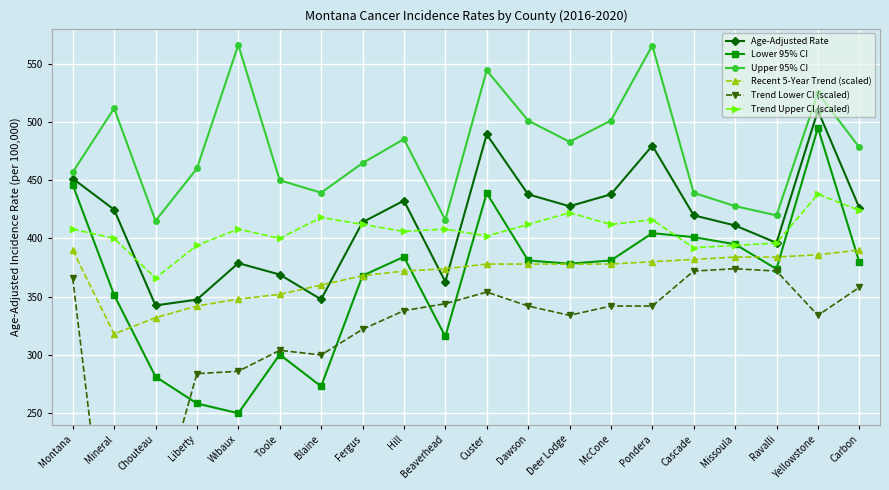

At which category does the chart reach its minimum across all series?

Mineral